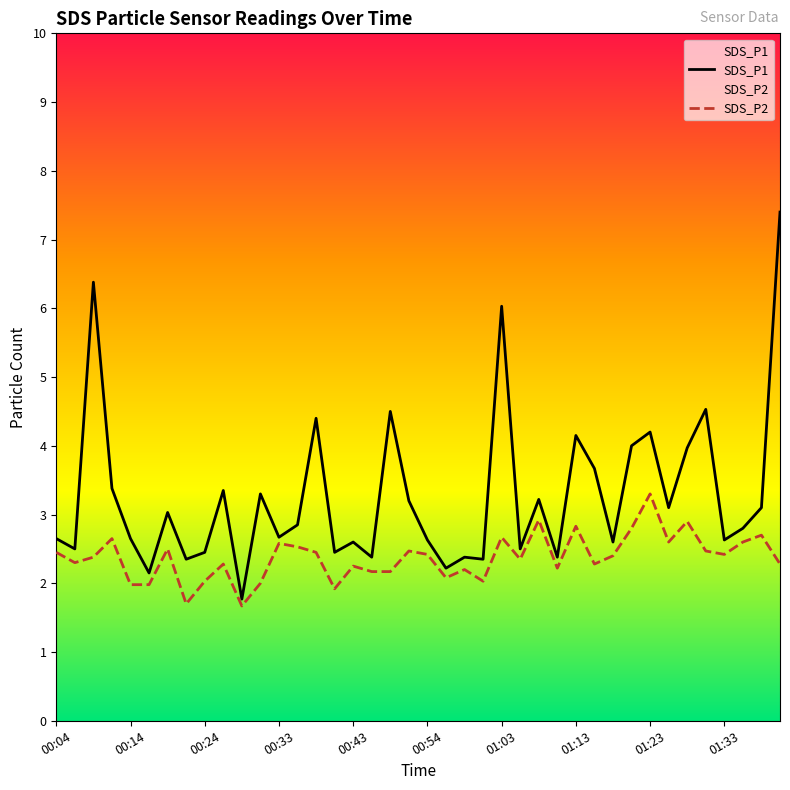

What is the total value across all series at 29?

5.9